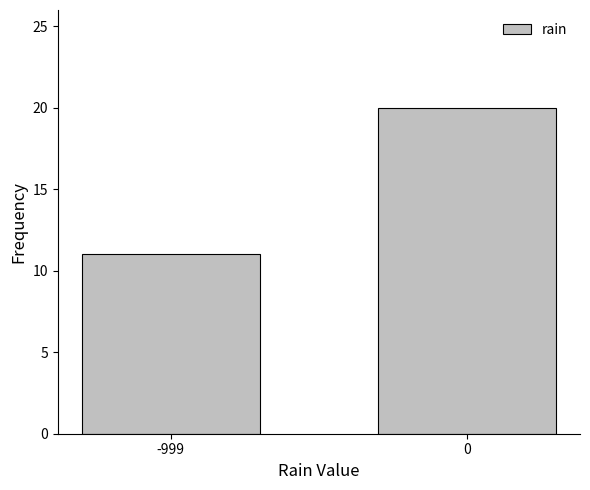

Reading left to right, list all the values displayed in this chart.

-999=11	0=20